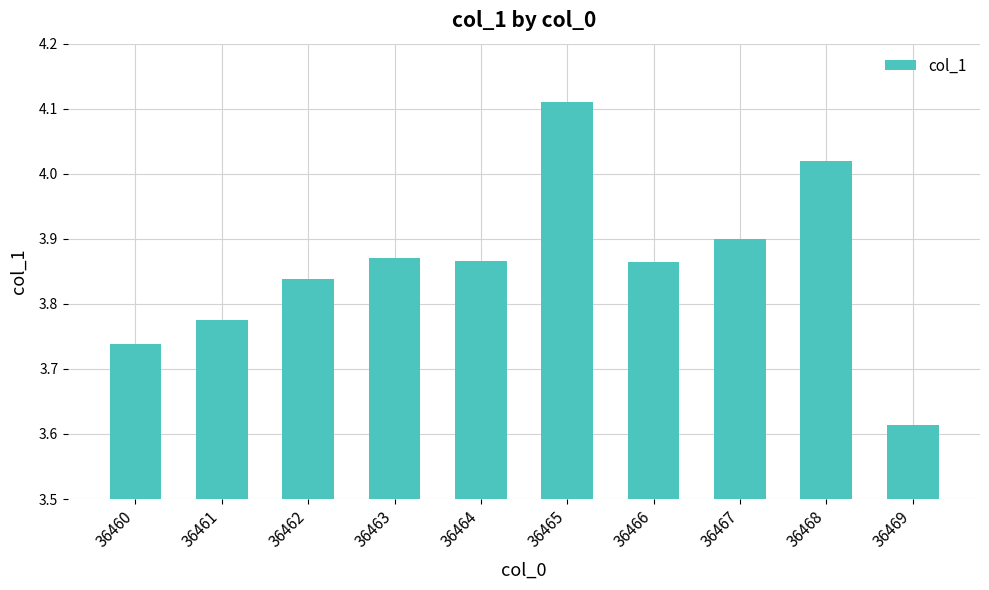

What is the sum of the values at 36463 and 36469?

7.5